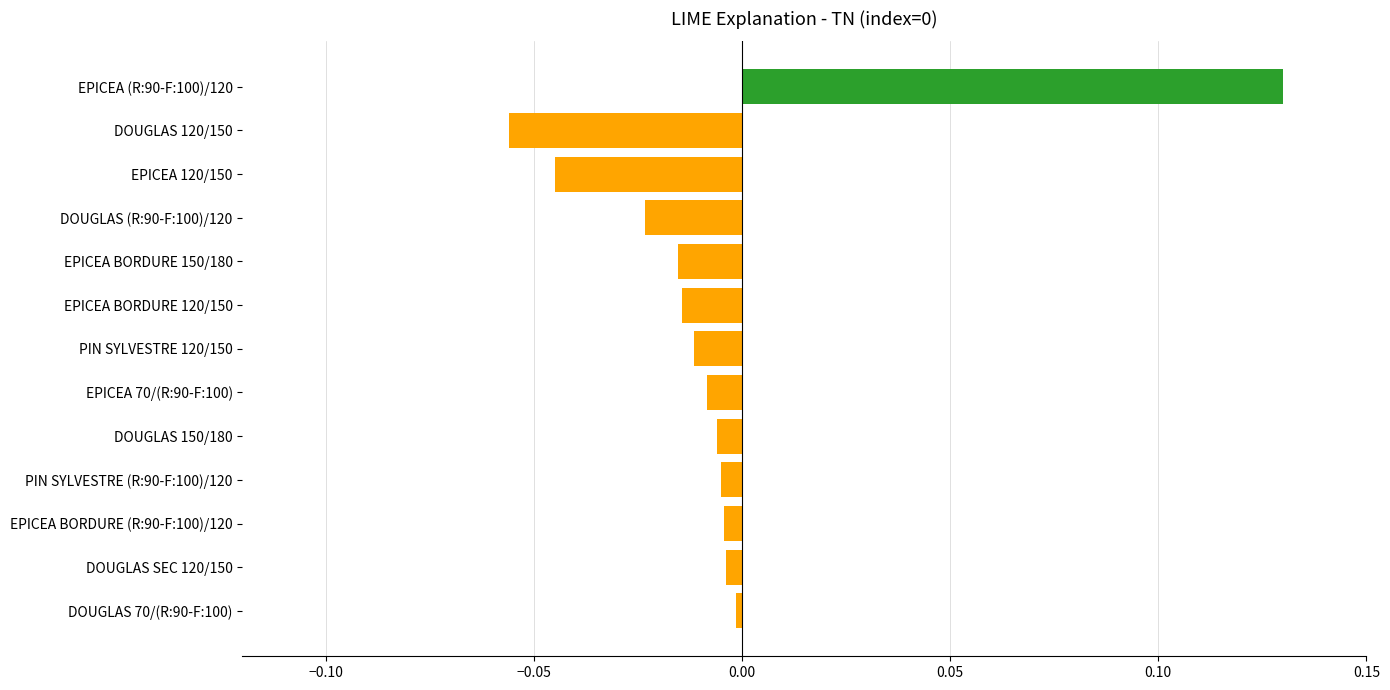

What position from the bottom is DOUGLAS 120/150?

12